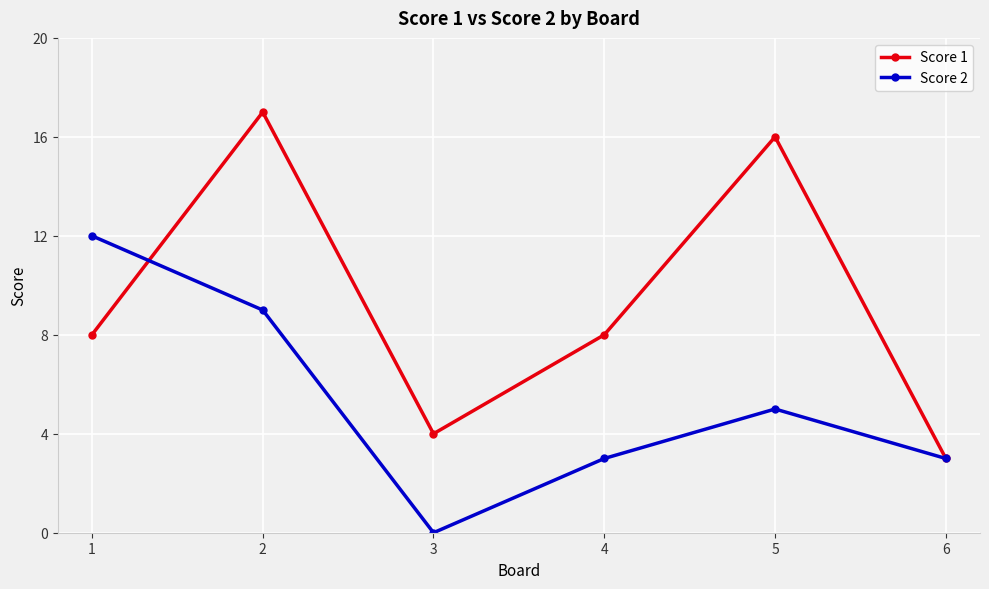

What is the spread (max minus min) of values at 3?

4